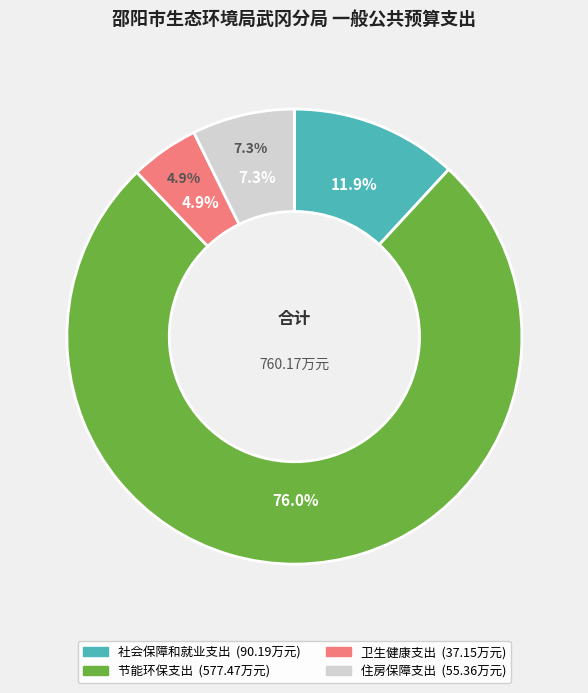

Which category has the smallest portion of the pie?

卫生健康支出